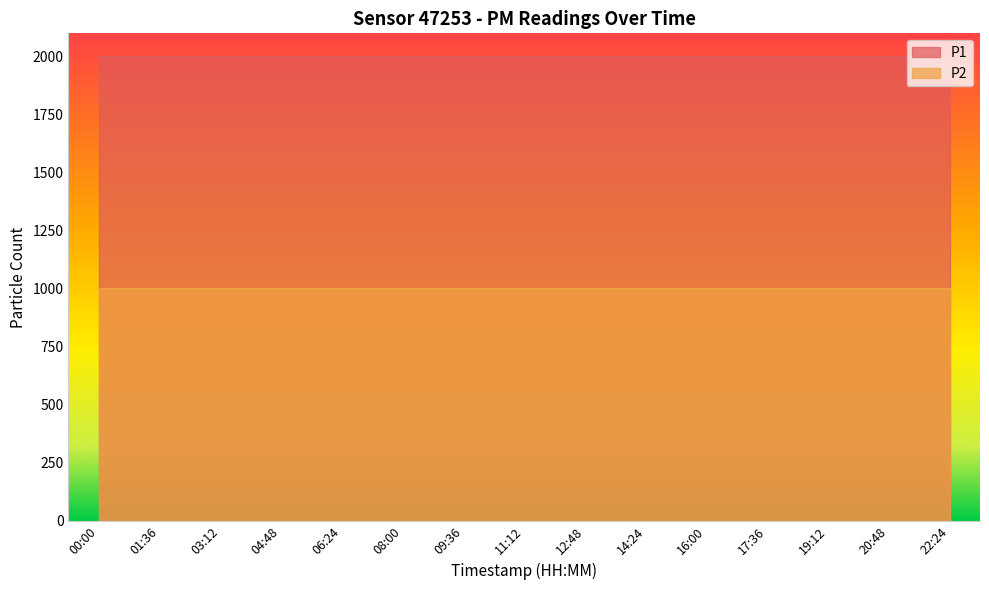

True or false: P2 has more than 1 interior local peaks.

False